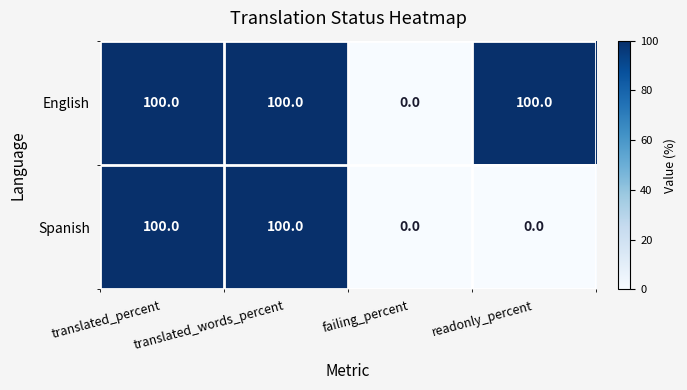

What is the average value of the English series?

75